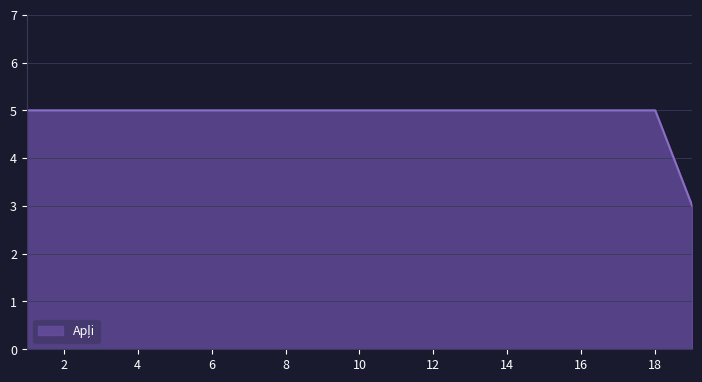

Does the chart have visible grid lines?

Yes